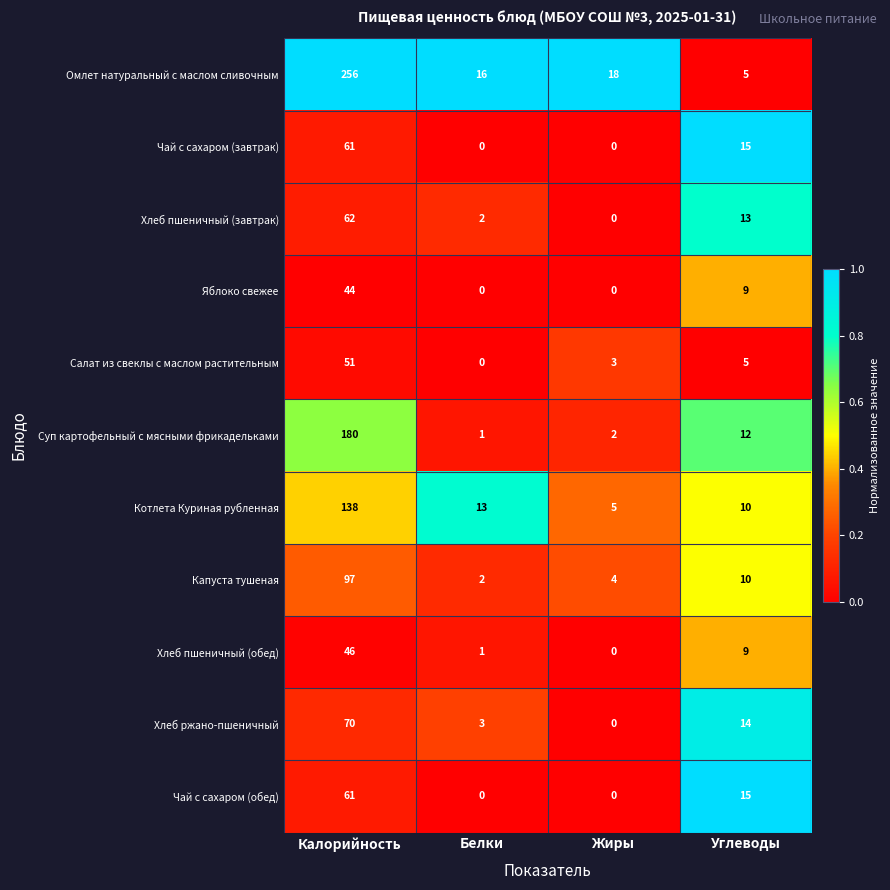

What is the sum of the Омлет натуральный с маслом сливочным values at Калорийность and Углеводы?

261